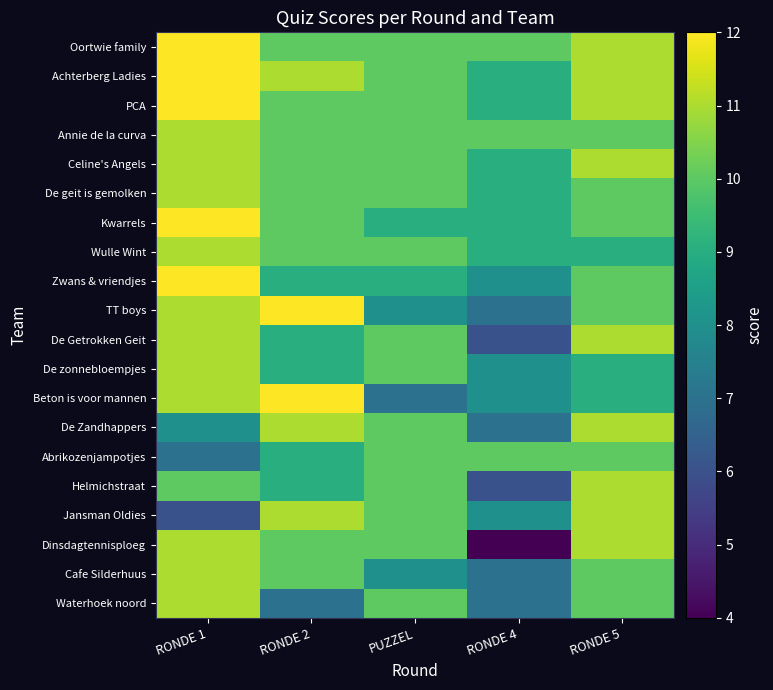

Which series has the widest spread of values?

Dinsdagtennisploeg